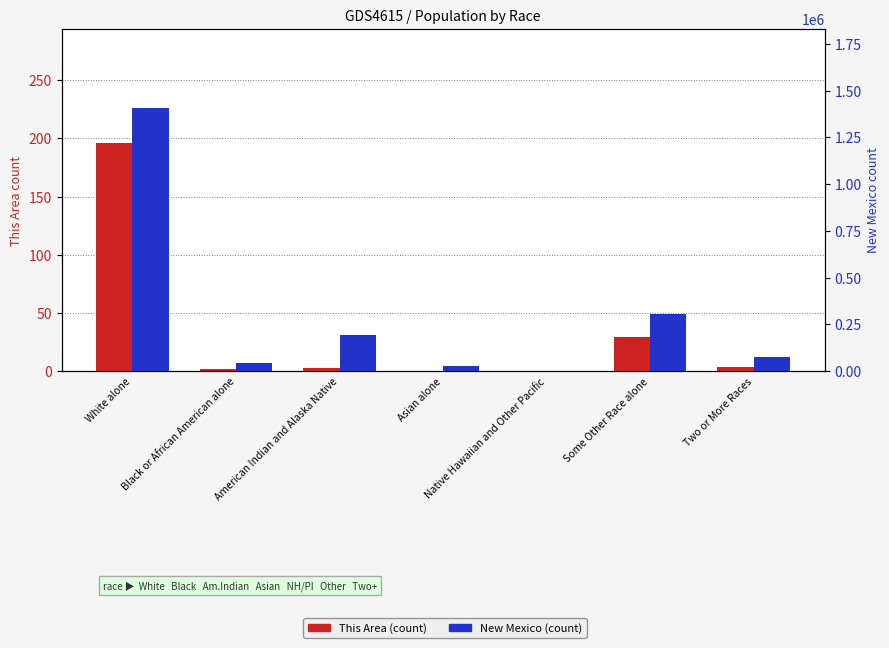

At how many categories does at least one series exceed 318376?

1